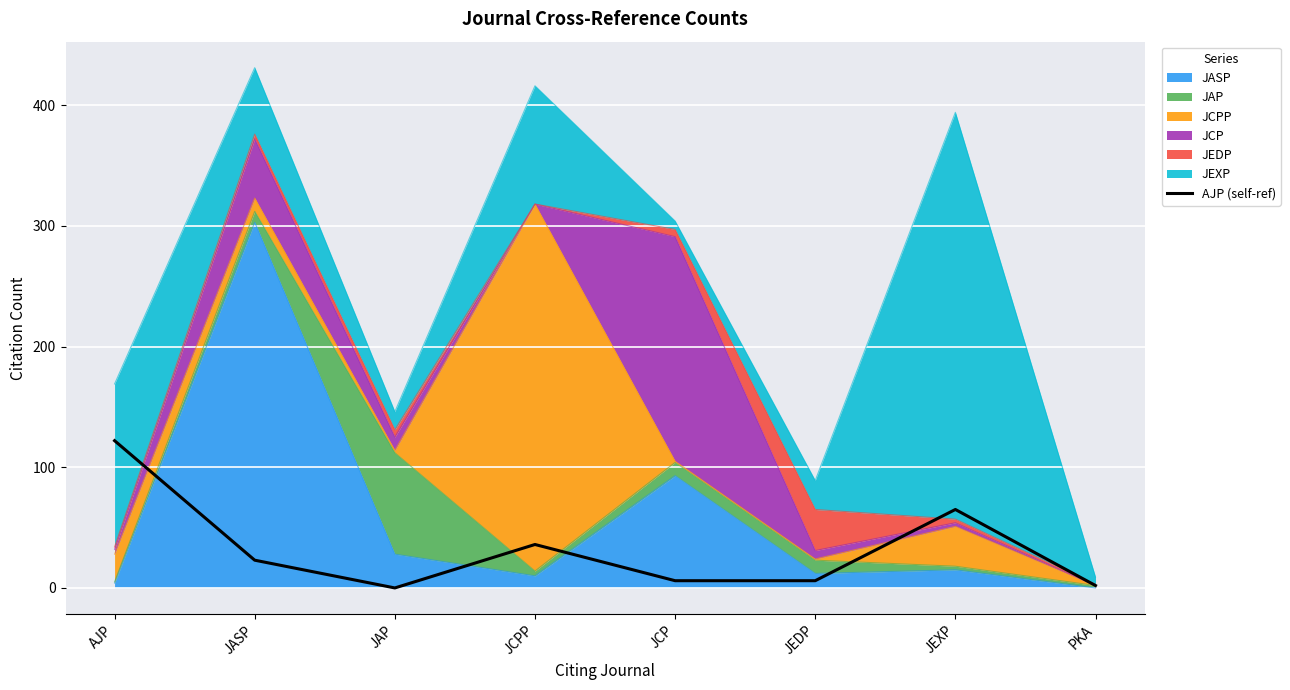

List the labels in order of value, smallest first.

JAP, PKA, JCP, JEDP, JASP, JCPP, JEXP, AJP